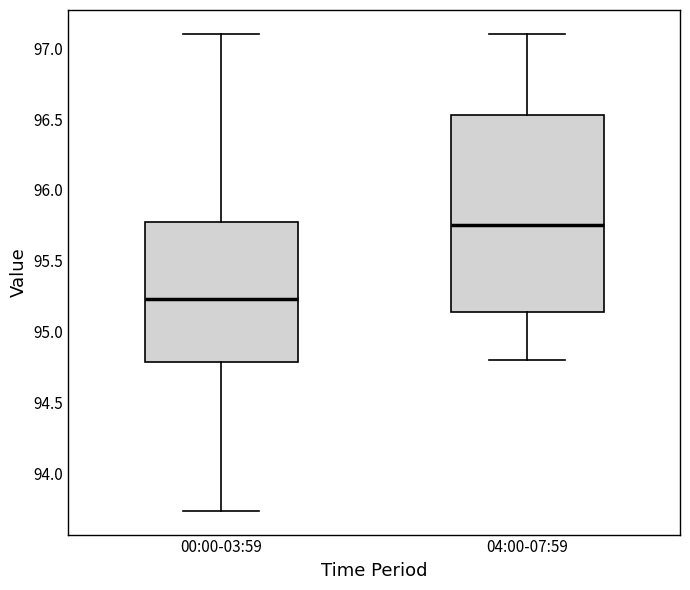

Which box is the tallest, from its lower edge to its upper edge?

04:00-07:59